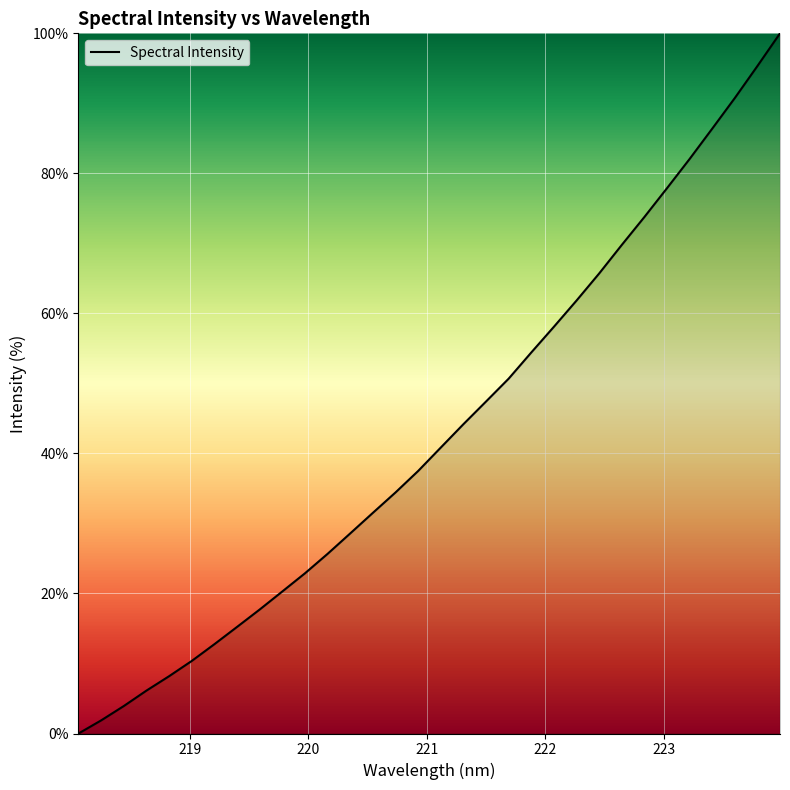

What is the greatest value displayed?

100.0